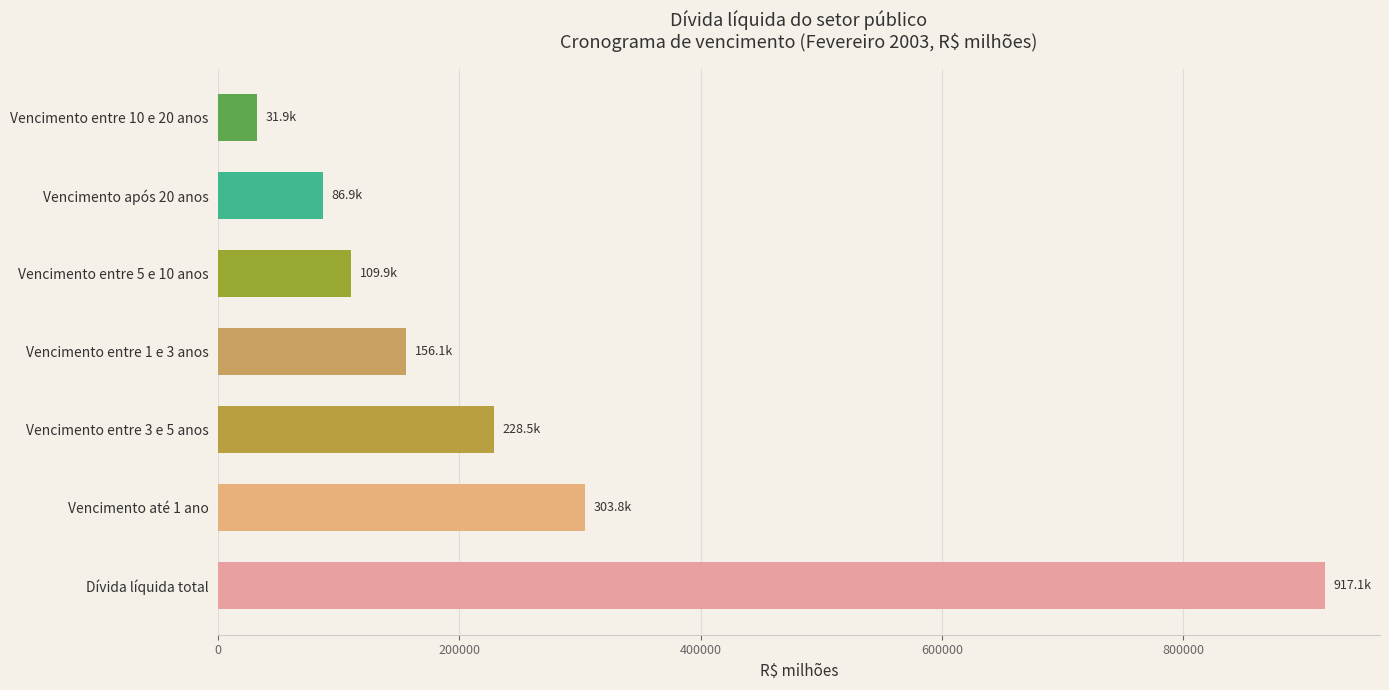

Count the number of categories in the chart.

7